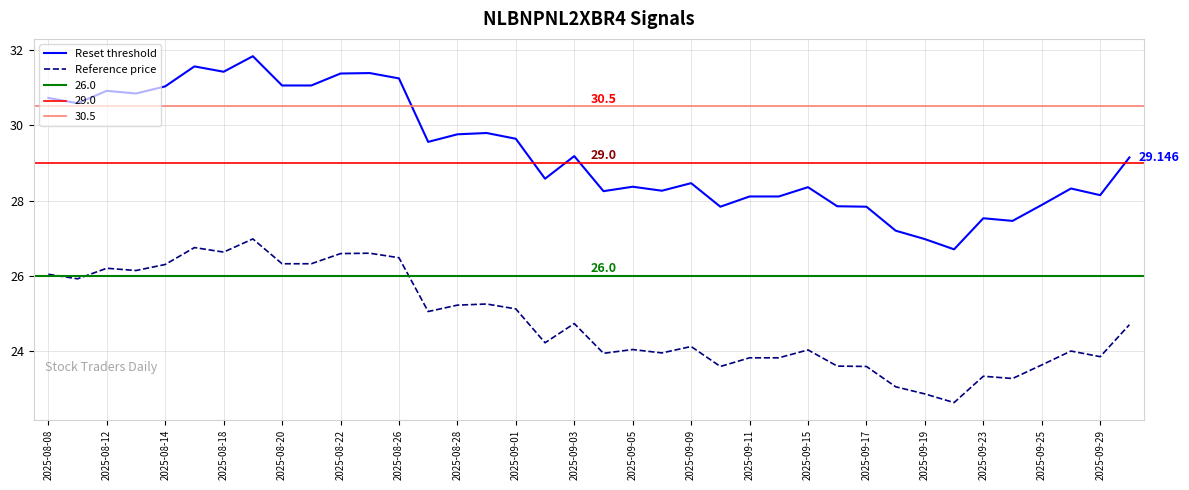

True or false: Reset threshold and Reference price cross at least once.

False